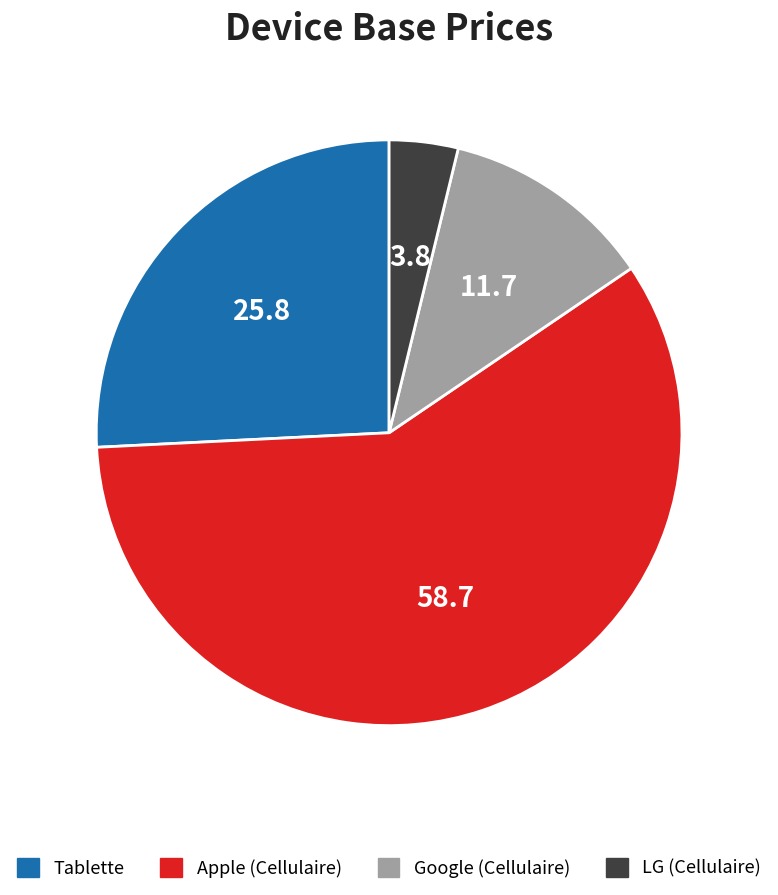

Approximately how many times larger is the value at Google (Cellulaire) compared to Tablette?

0.5